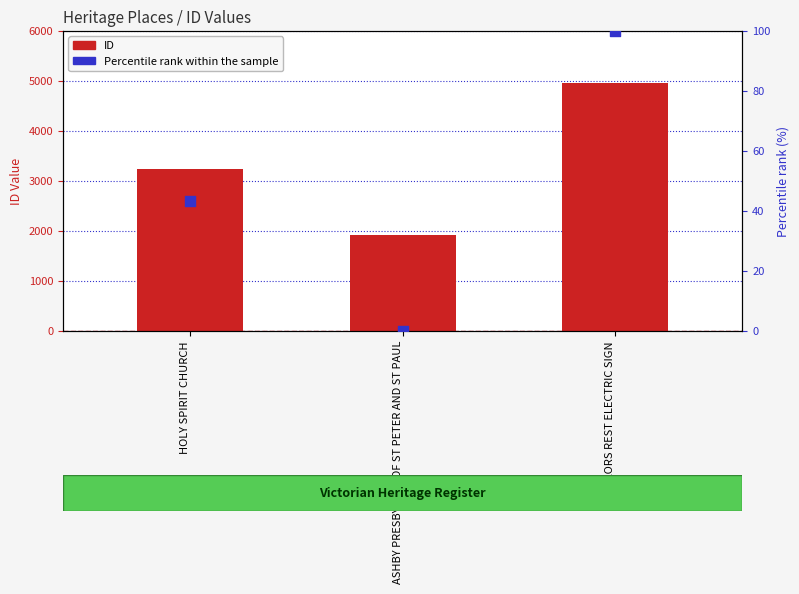

At how many categories does at least one series exceed 479?

3